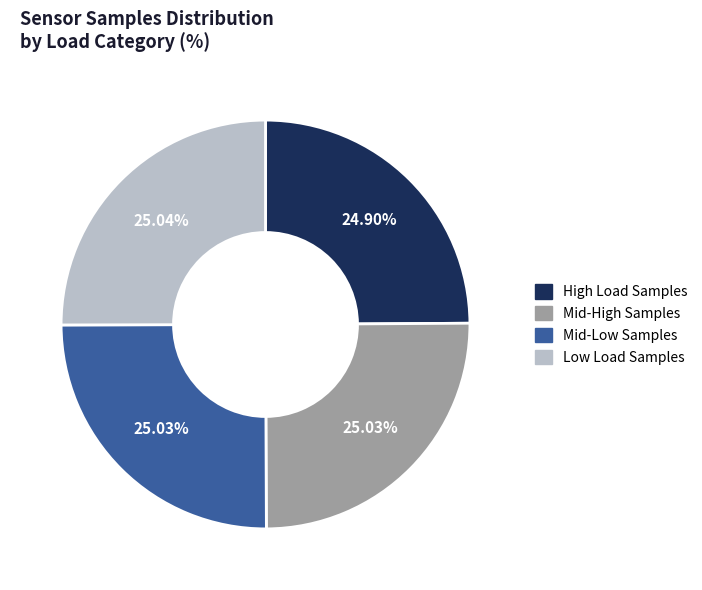

Is Mid-High Samples the majority of the pie?

No